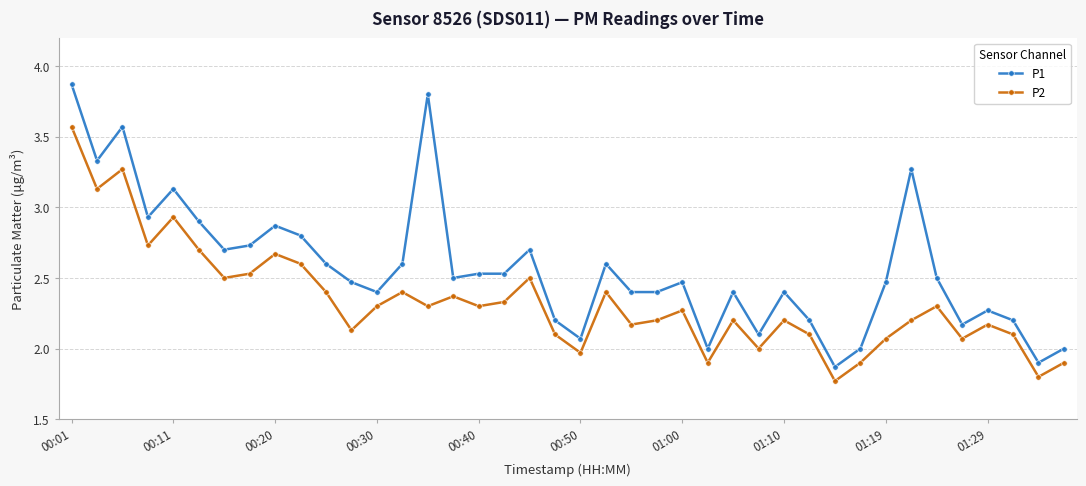

Which series has the largest total across all categories?

P1